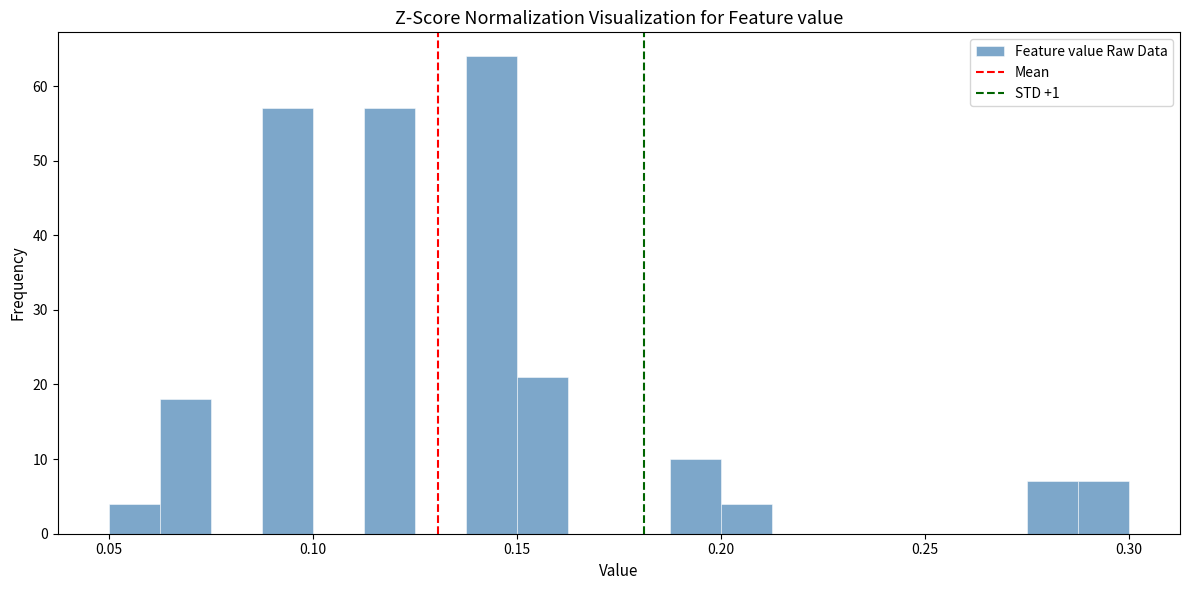

Around what value on the x-axis is the tallest bar? Give the approximate position of its centre, as read against the axis.

0.145